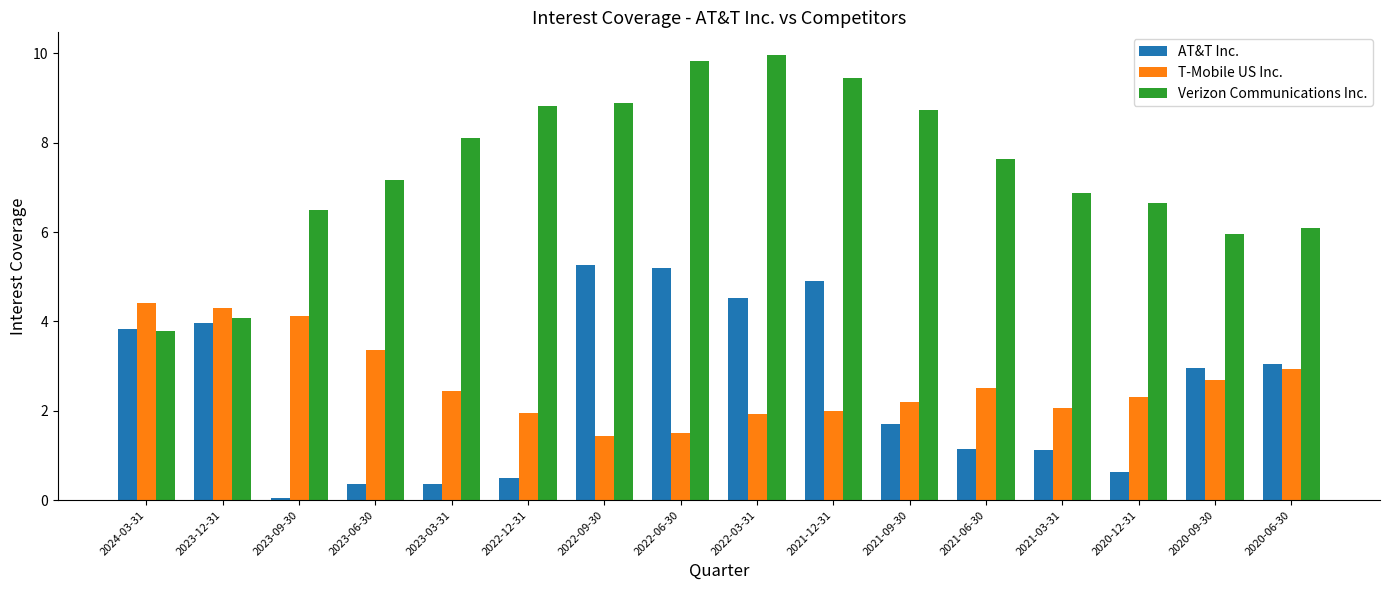

The value of Verizon Communications Inc. at 2020-09-30 is 3.1. True or false?

False